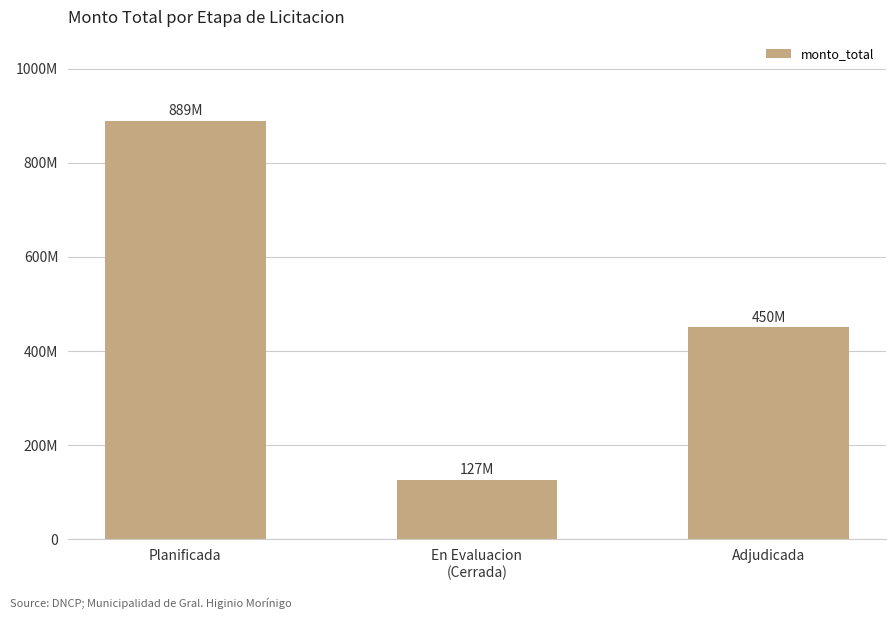

Count the number of categories in the chart.

3